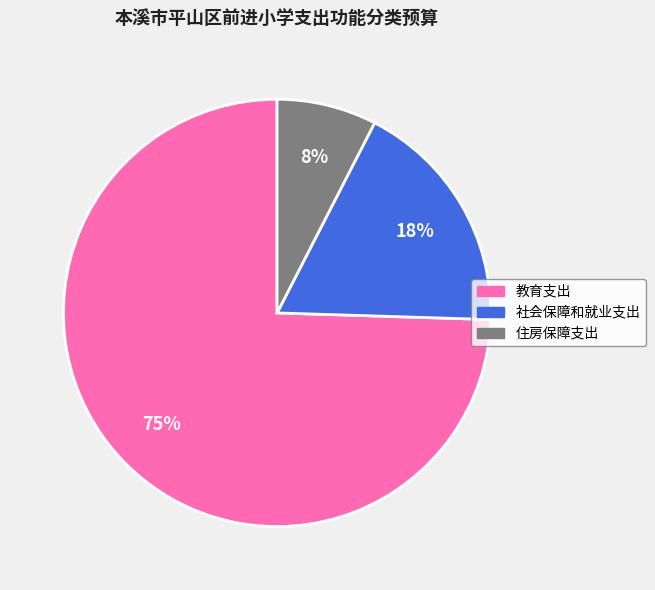

Which slice represents more than half of the pie?

教育支出